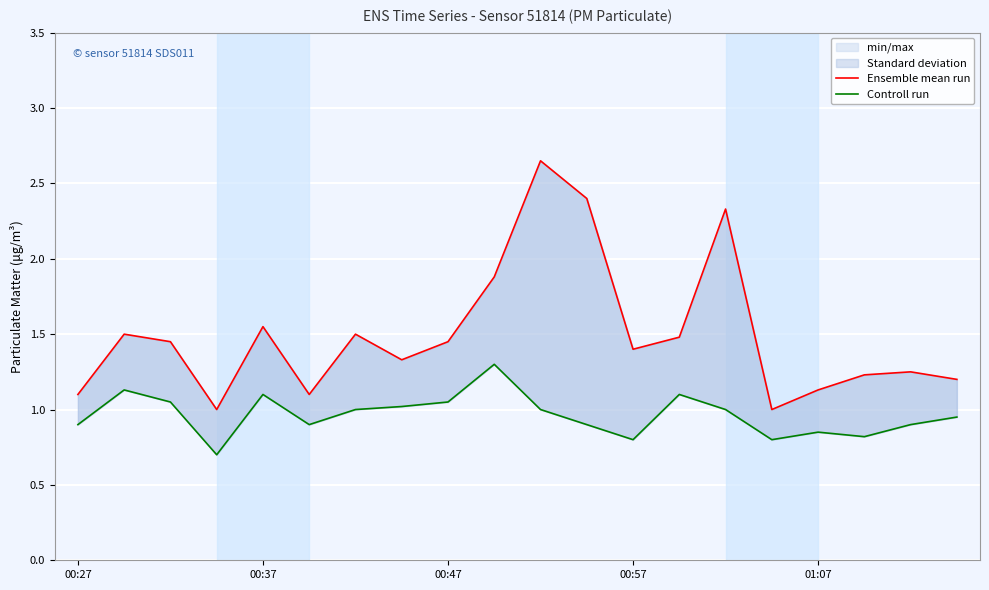

True or false: Controll run and Ensemble mean run cross at least once.

False